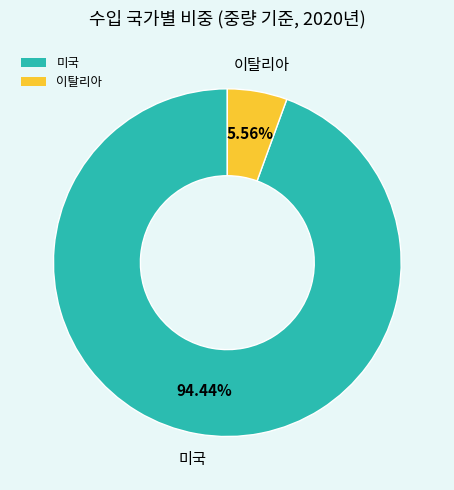

What percentage is the 미국 slice, to the nearest percent?

94%